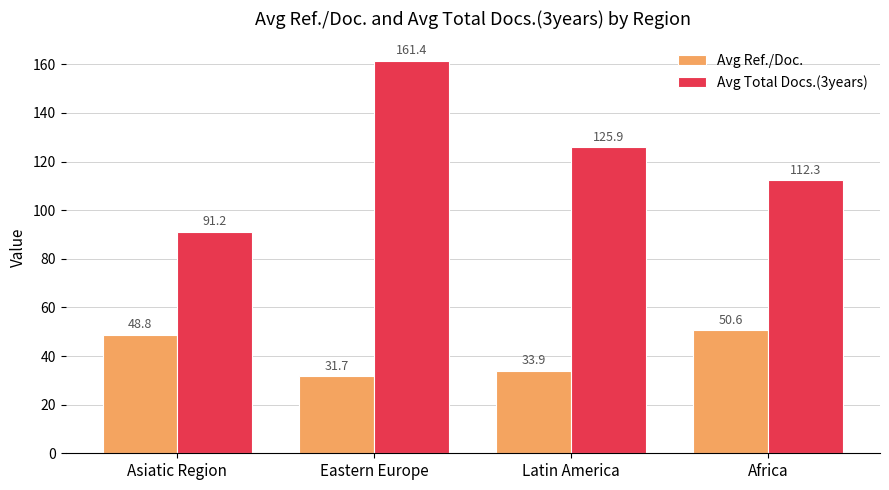

What is the difference between the second highest and second lowest values in the Avg Total Docs.(3years) series?

13.6